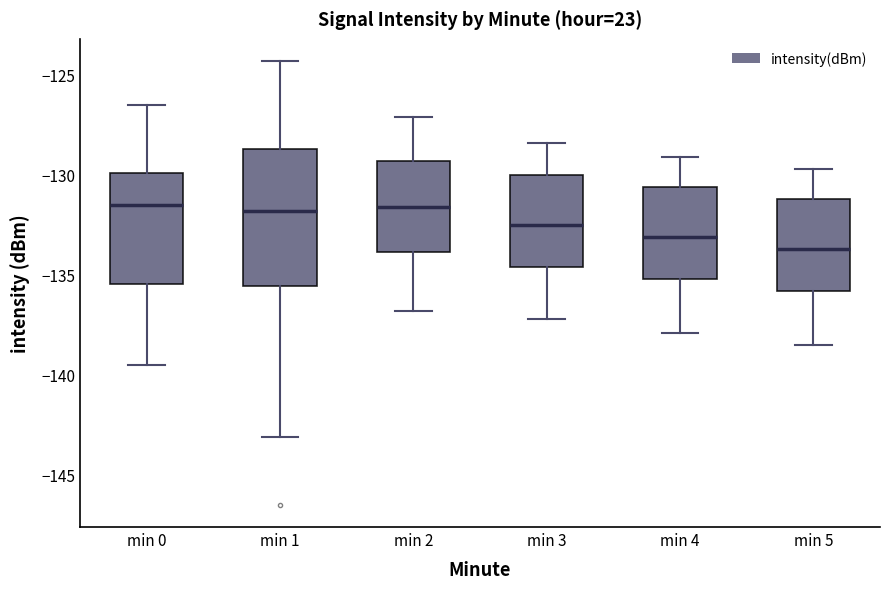

Comparing the boxes themselves (not the whiskers), which one is the tallest?

min 1